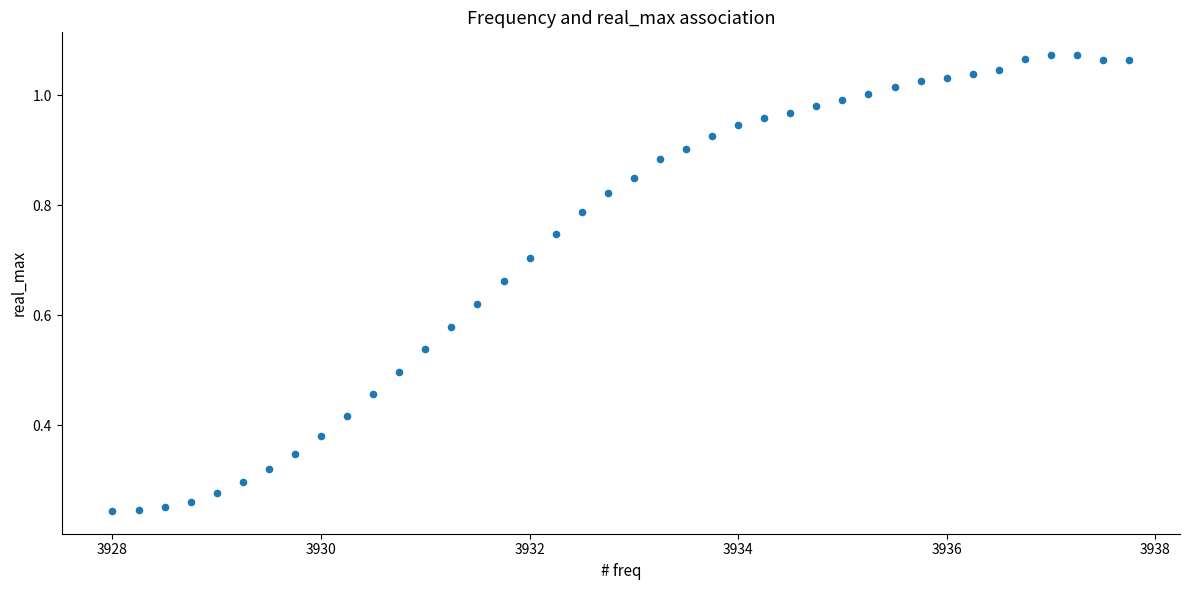

How many data points are displayed?

40